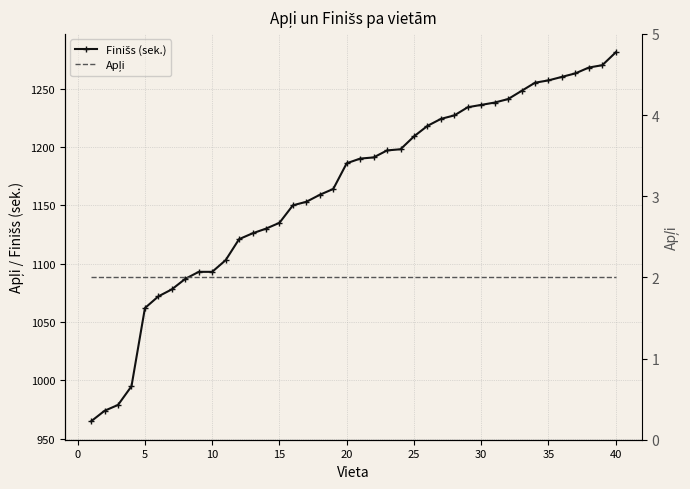

Is the value of Finišs (sek.) at 12 greater than the value of Apļi at 5?

Yes